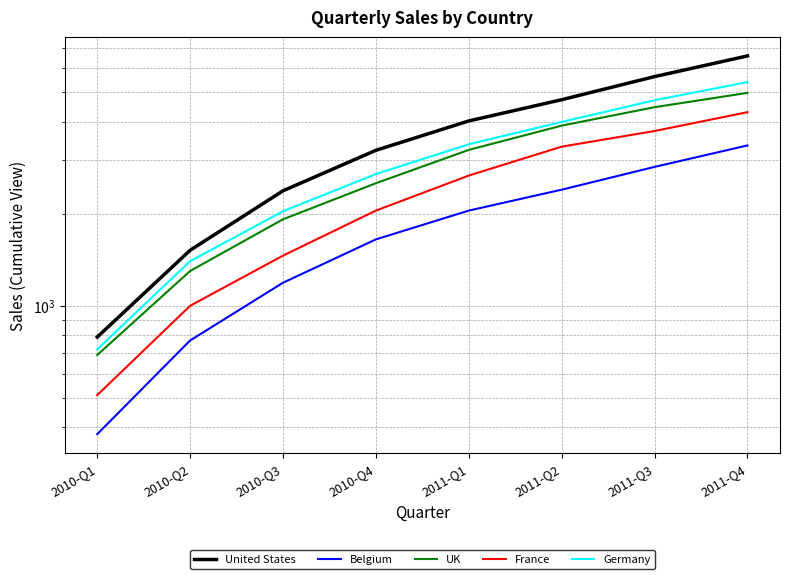

What are all the series names shown in the legend?

United States, Belgium, UK, France, Germany